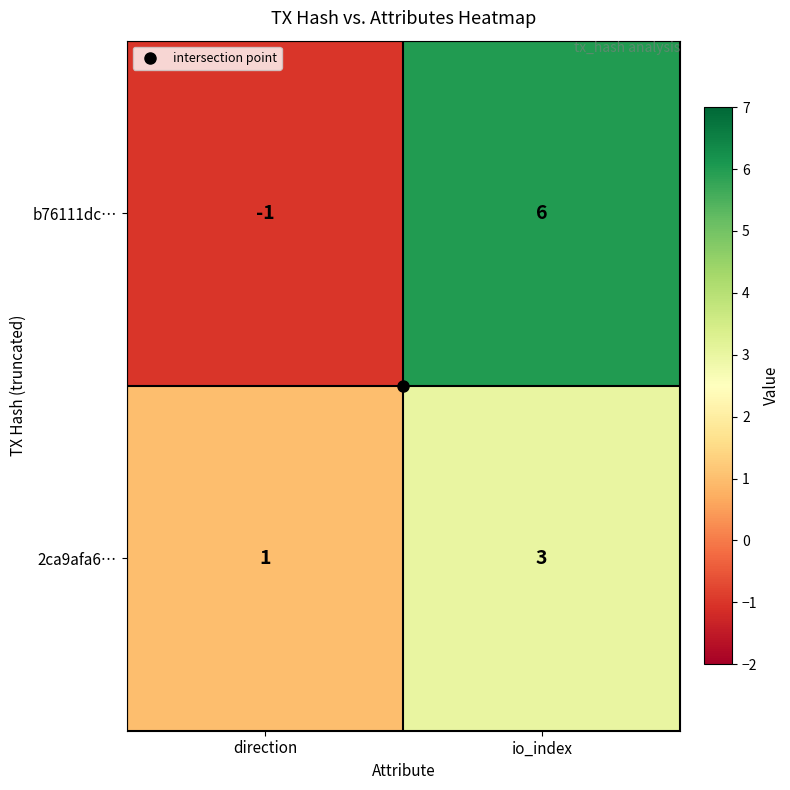

Count the number of categories in the chart.

2